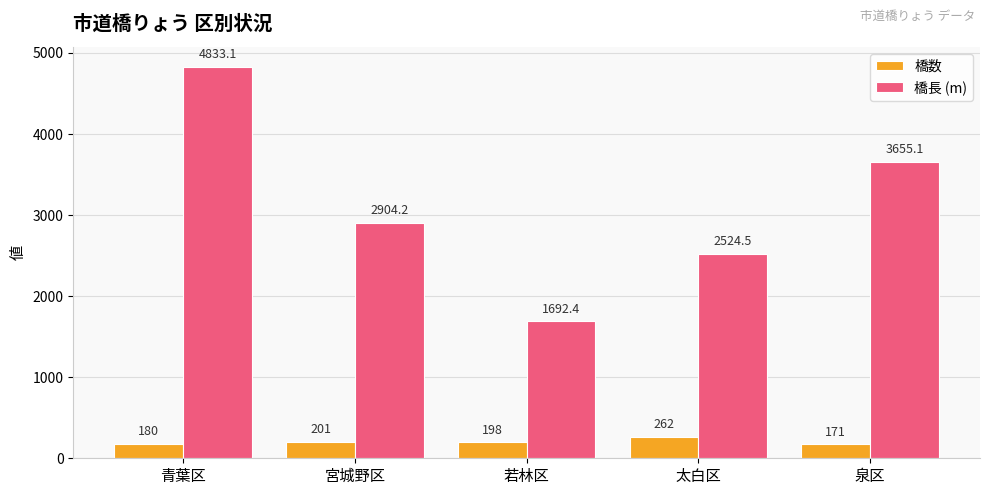

At which label is 橋長 (m) closest to 3262?

宮城野区